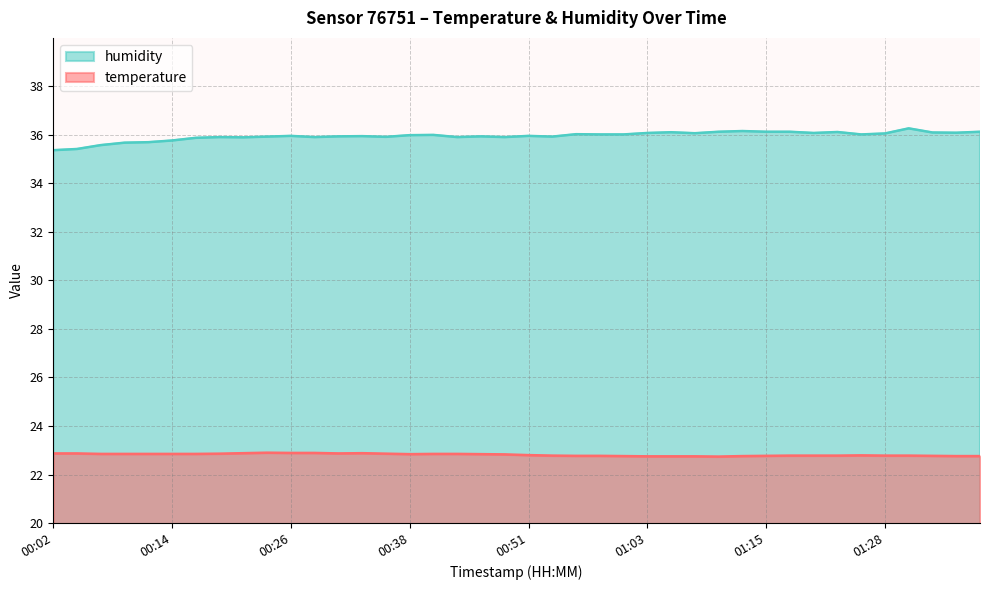

What are all the series names shown in the legend?

humidity, temperature